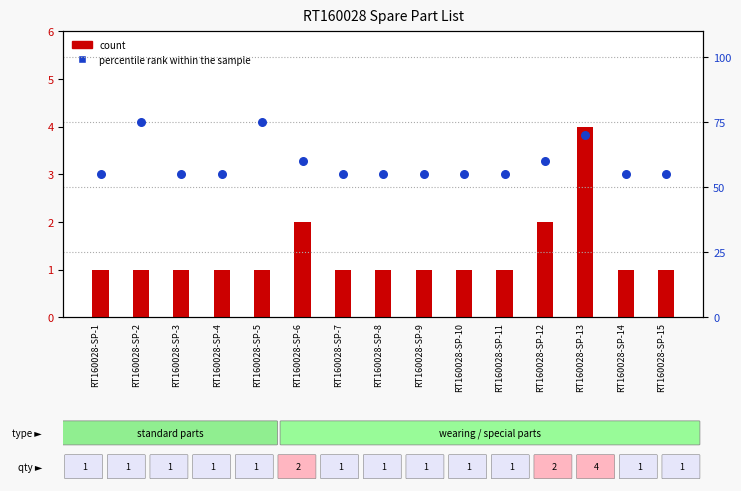

At how many categories does at least one series exceed 17?

15